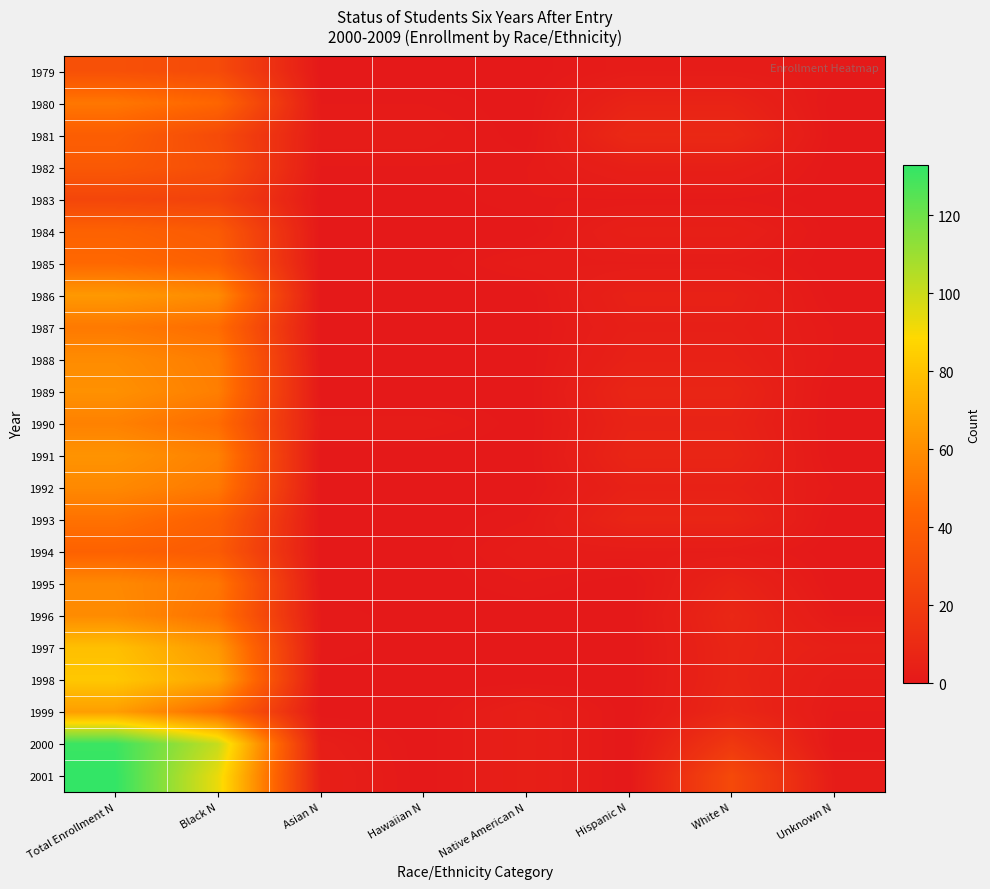

Which series has the largest range (max minus min)?

2001